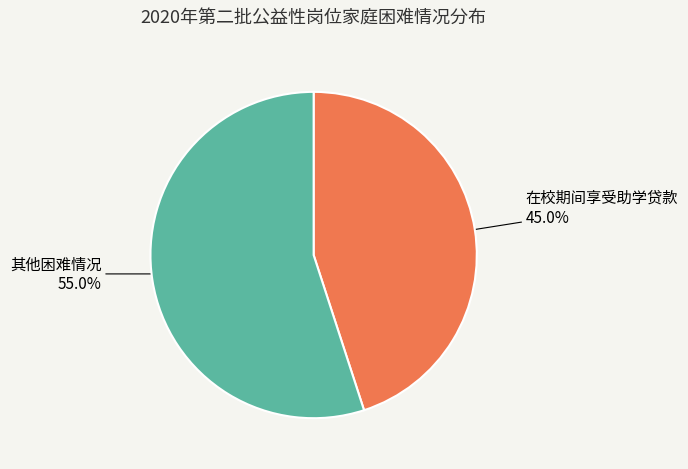

Which has a higher value, 在校期间享受助学贷款 or 其他困难情况?

其他困难情况